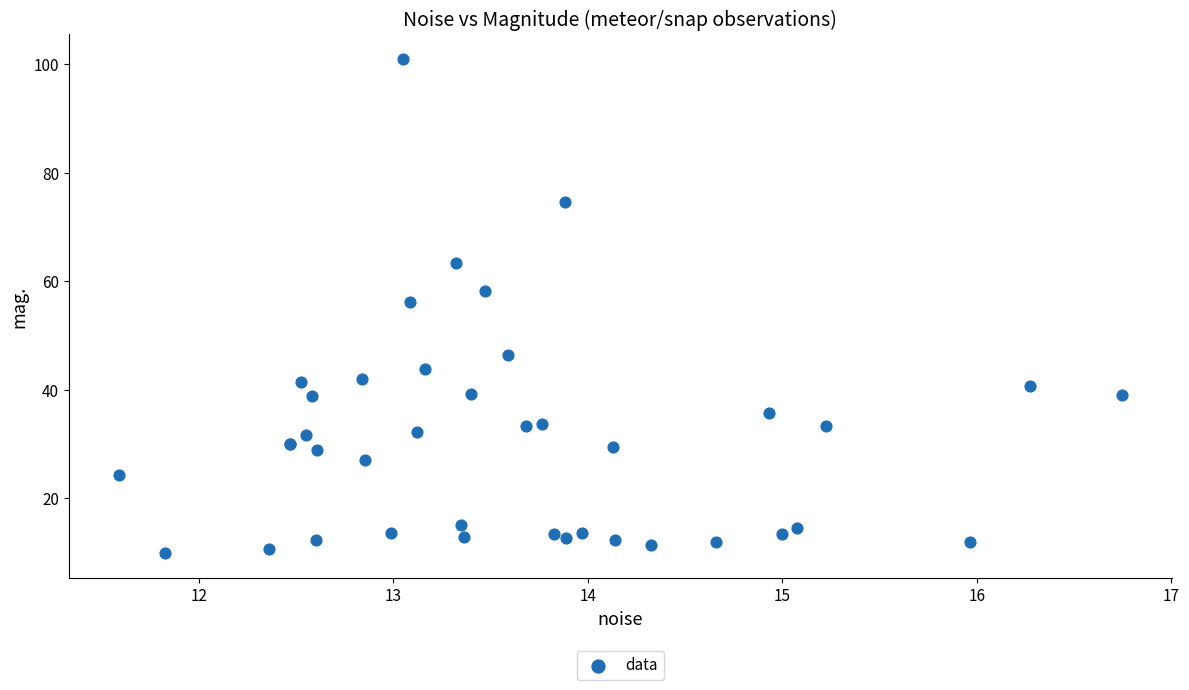

What Y value in the scatter plot is closest to 55?

56.1